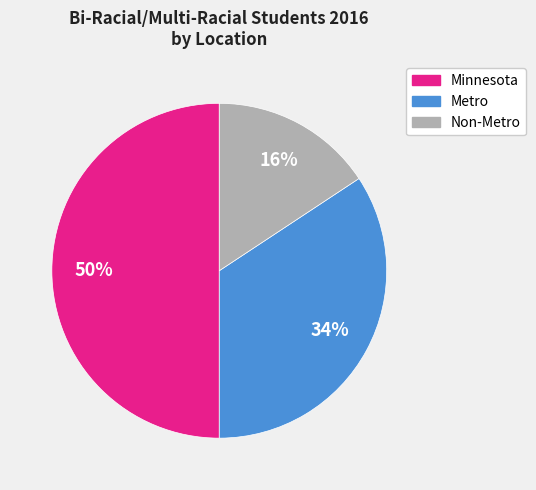

To the nearest percent, what portion does Minnesota represent?

50%